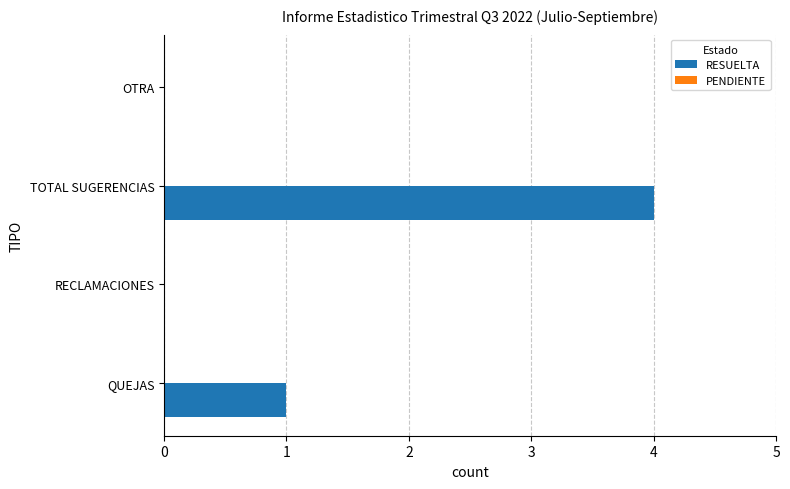

At which category does the chart reach its peak across all series?

TOTAL SUGERENCIAS